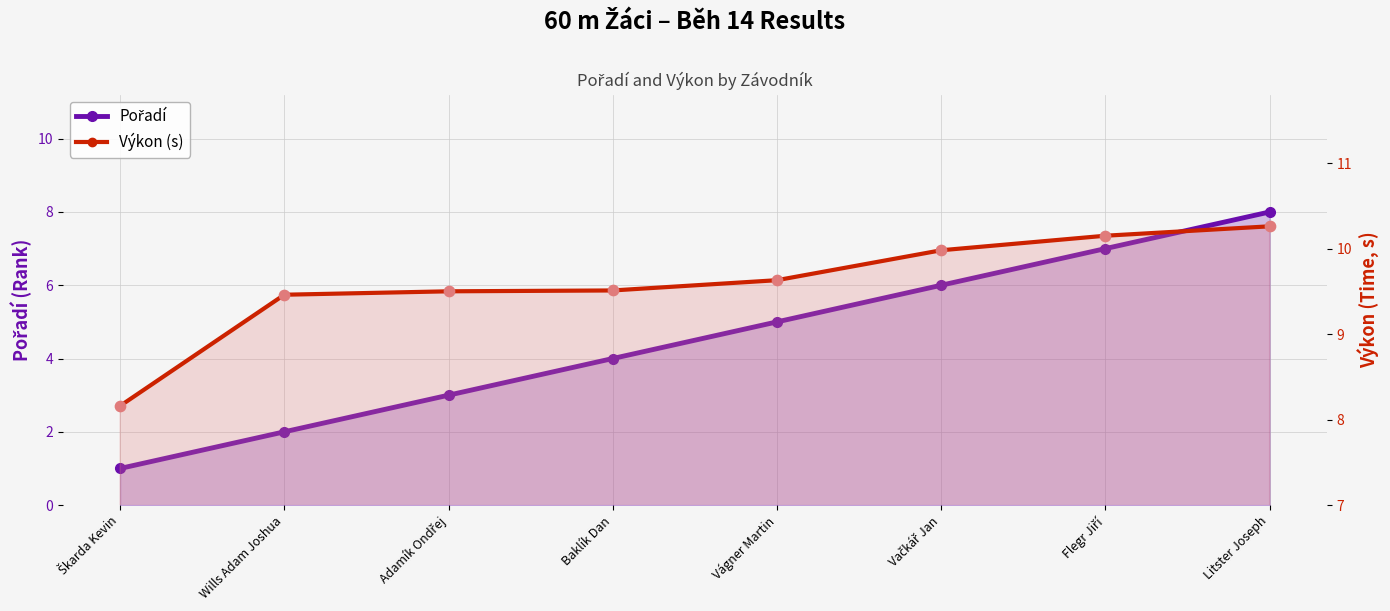

Is the value of Výkon (s) at Baklík Dan greater than the value of Pořadí at Litster Joseph?

Yes